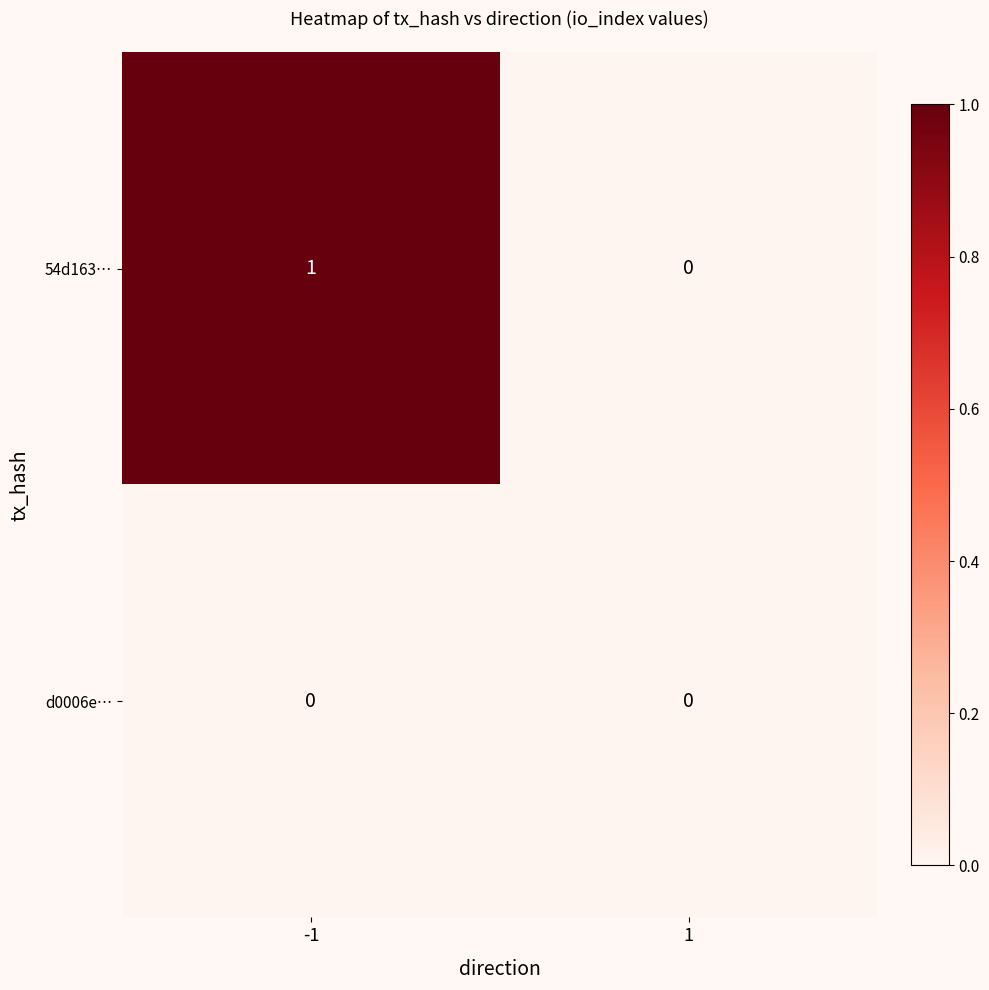

At -1, list the series in order from smallest to largest.

d0006e…, 54d163…